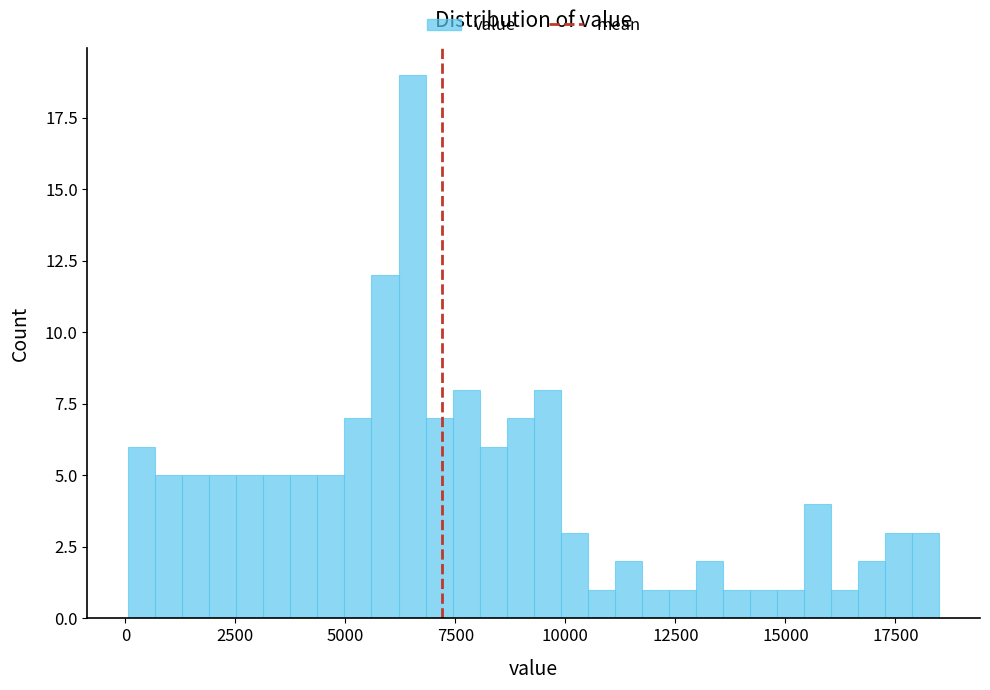

Read against the x-axis, roughly where is the centre of the tallest bar?

6500